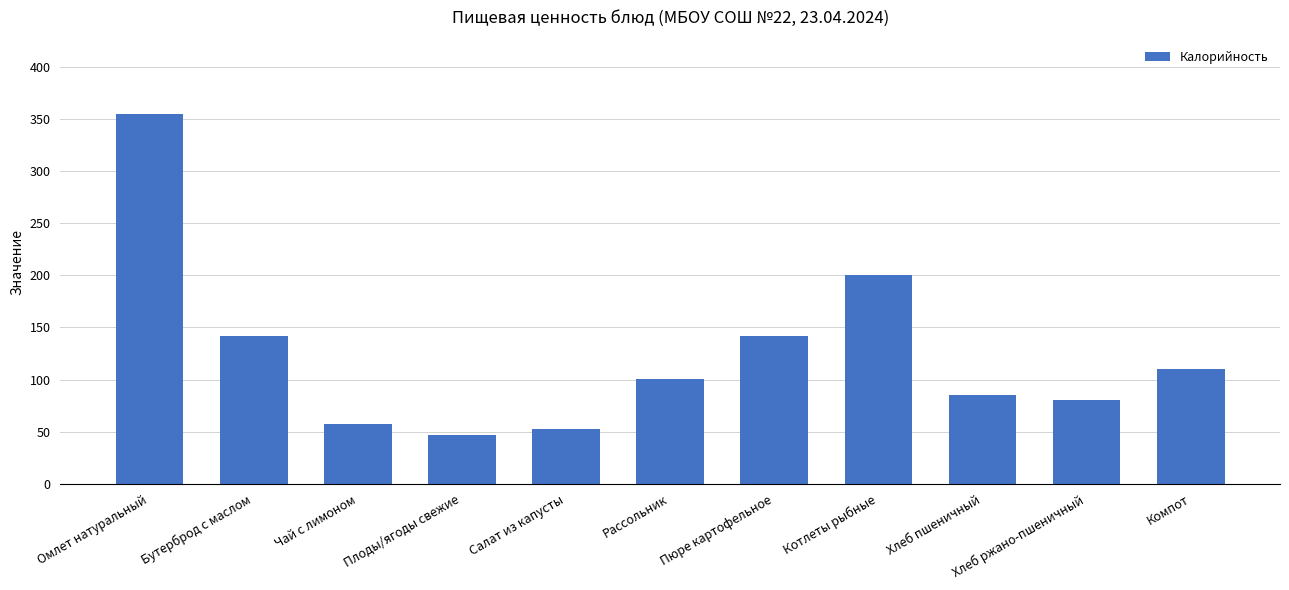

At which category does the chart reach its peak across all series?

Омлет натуральный